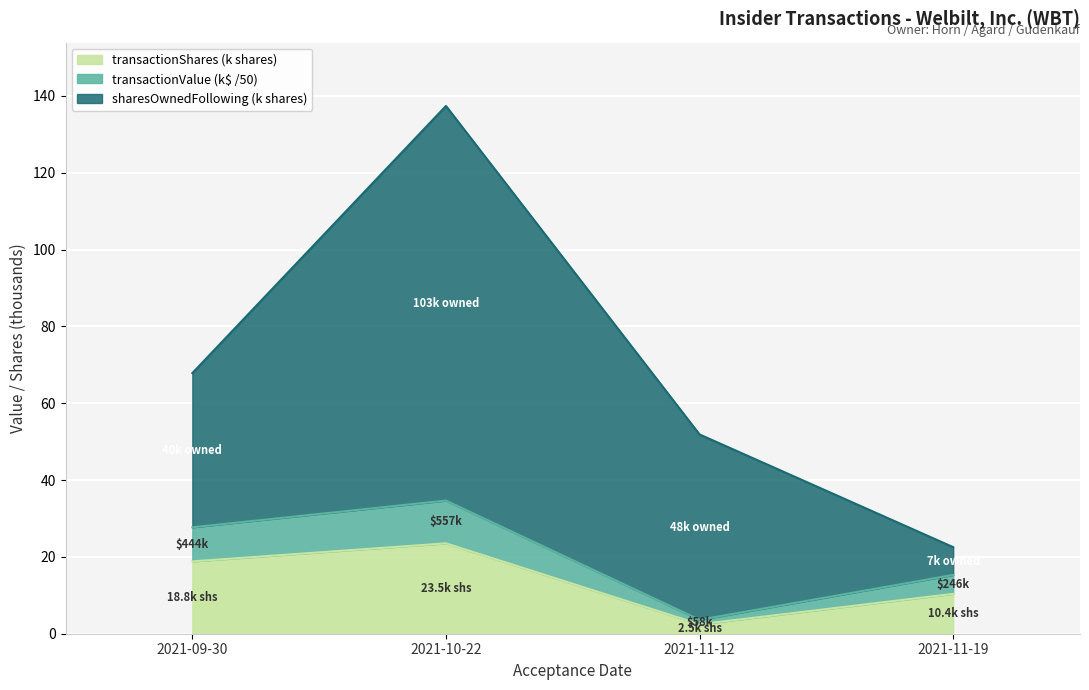

Is it true that transactionShares equals 4.3 at 2021-11-12?

False